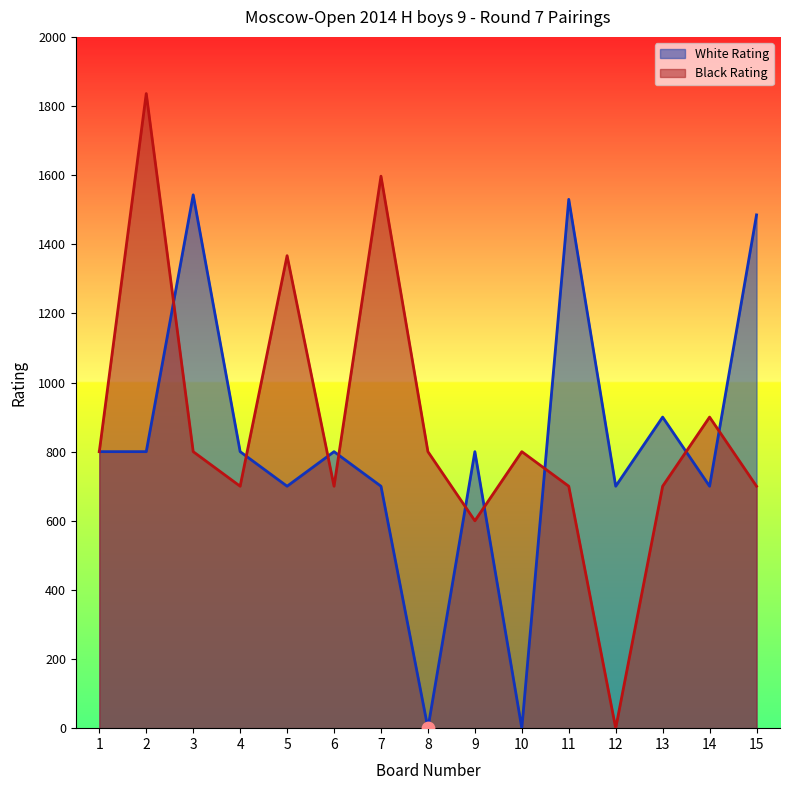

Which series has the largest total across all categories?

Black Rating